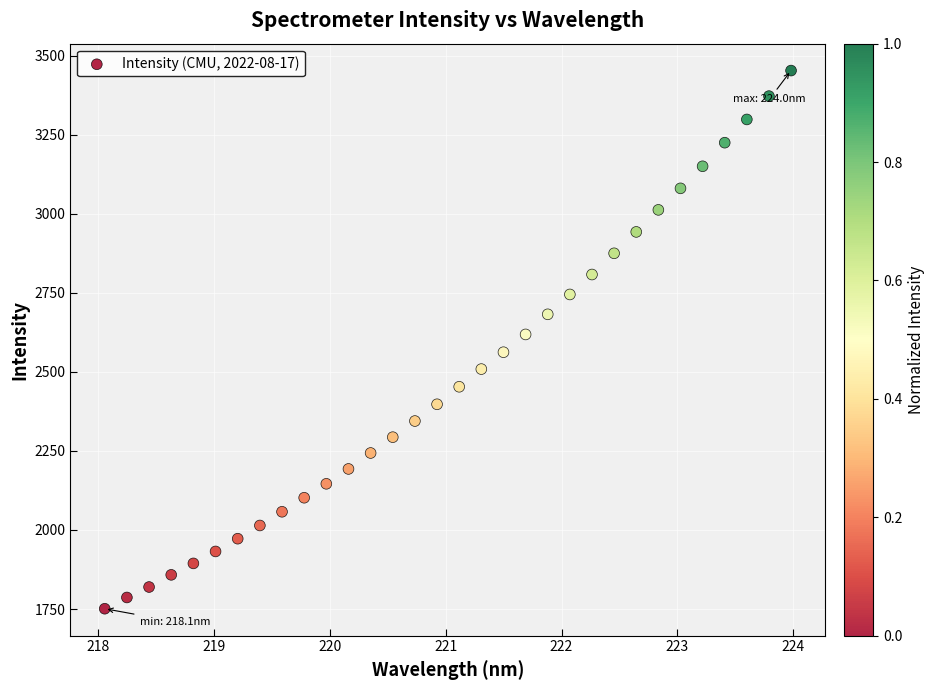

What is the range of Y values (max minus min)?

1701.7